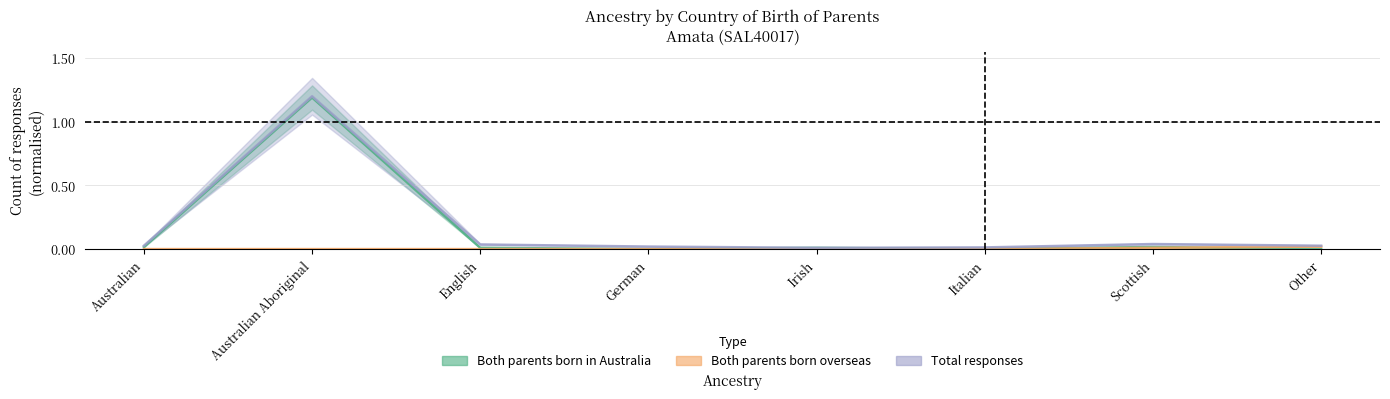

At which category does Both parents born in Australia reach its first local valley?

German